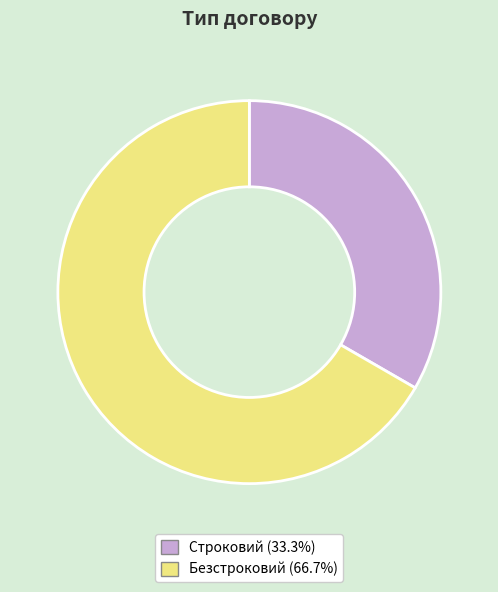

Is Строковий the majority of the pie?

No